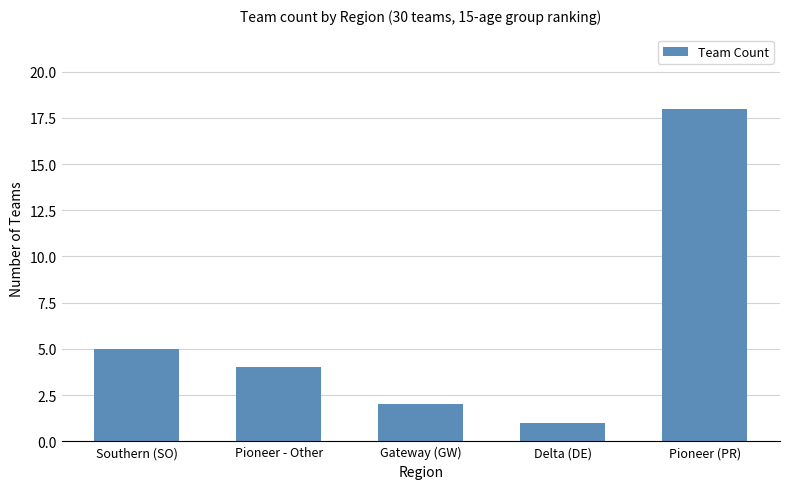

What is the sum of the values at Pioneer (PR) and Pioneer - Other?

22